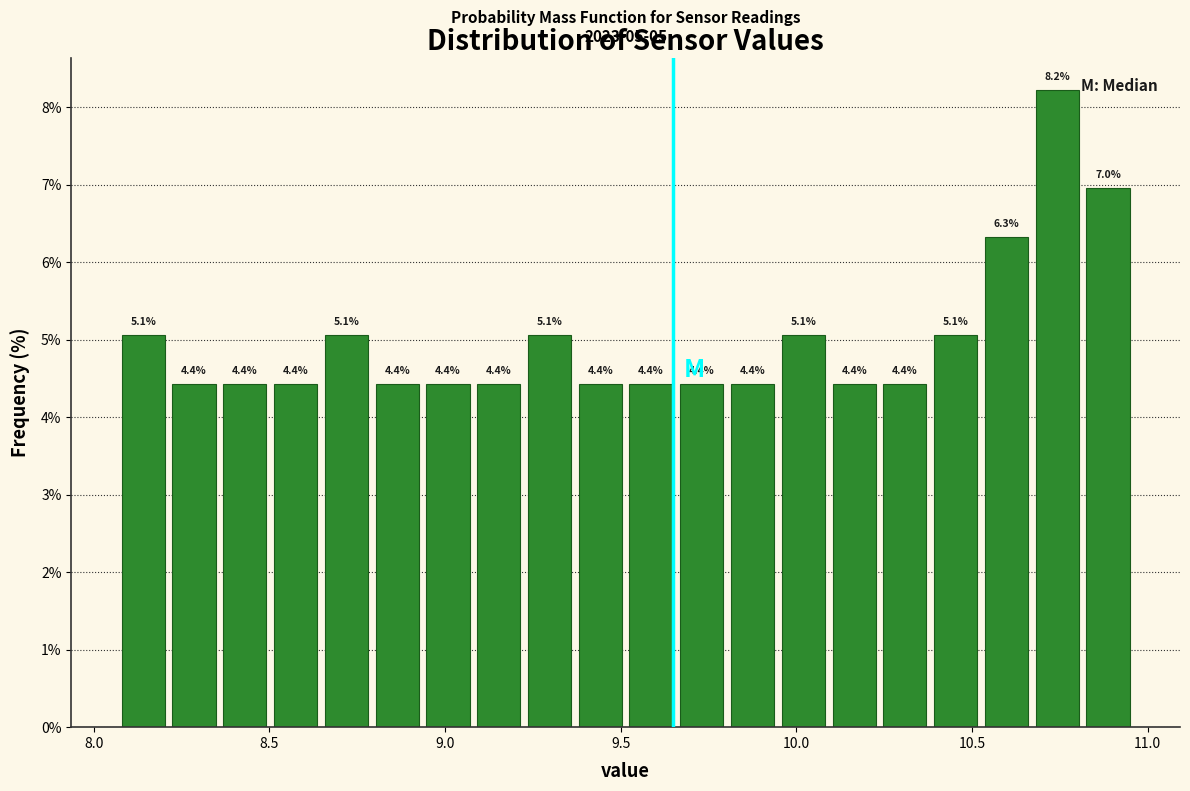

Around what value on the x-axis is the tallest bar? Give the approximate position of its centre, as read against the axis.

10.75